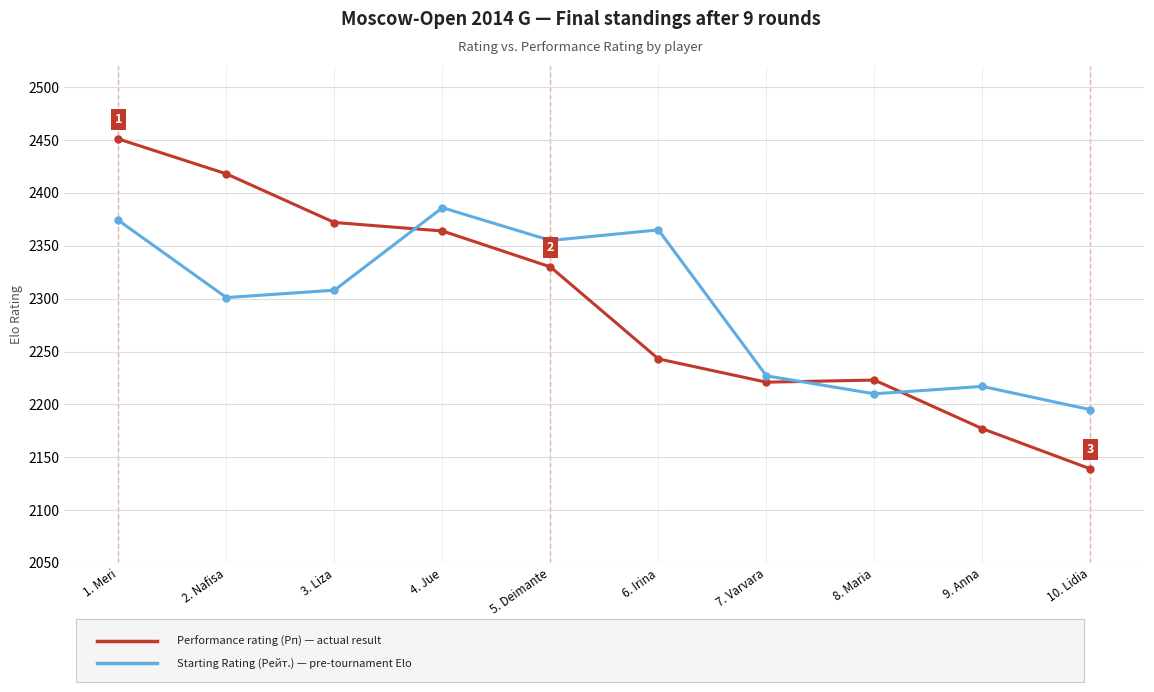

At which category is the sum across all series the highest?

1. Meri